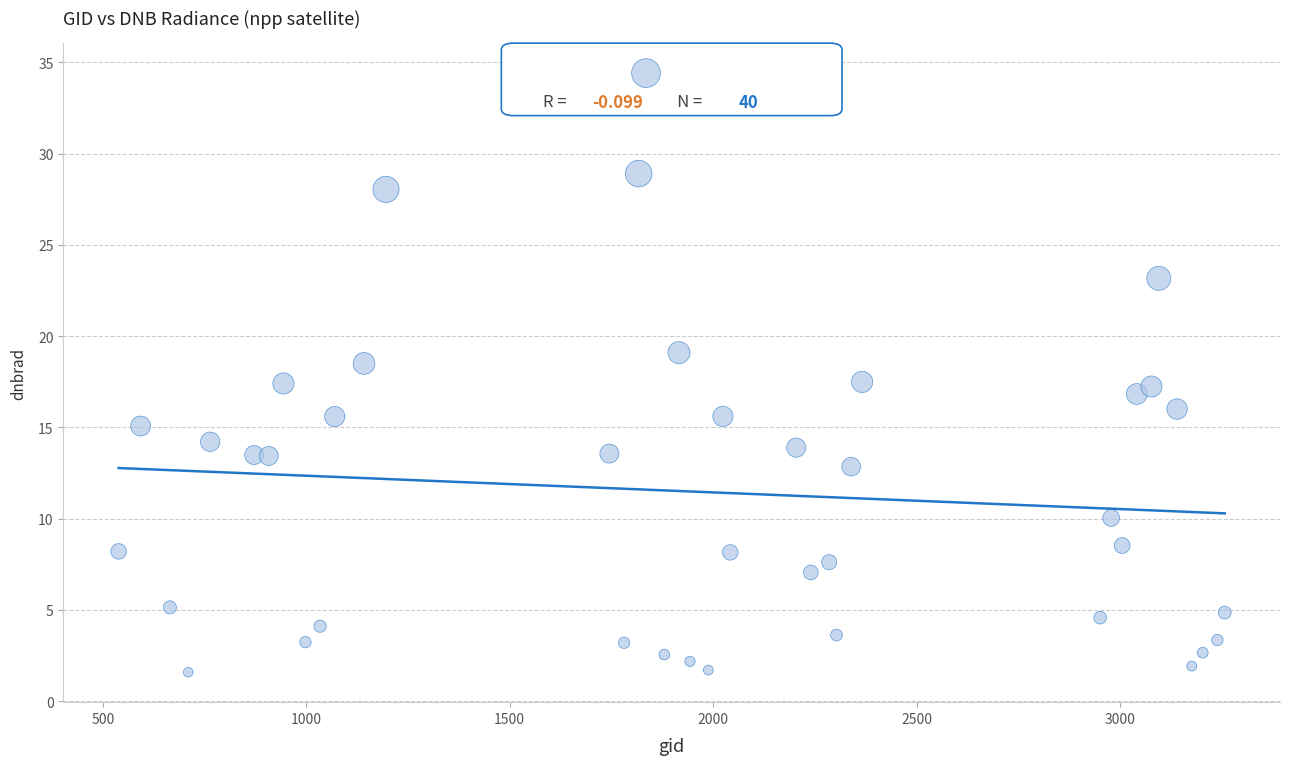

What is the range of Y values (max minus min)?

32.8